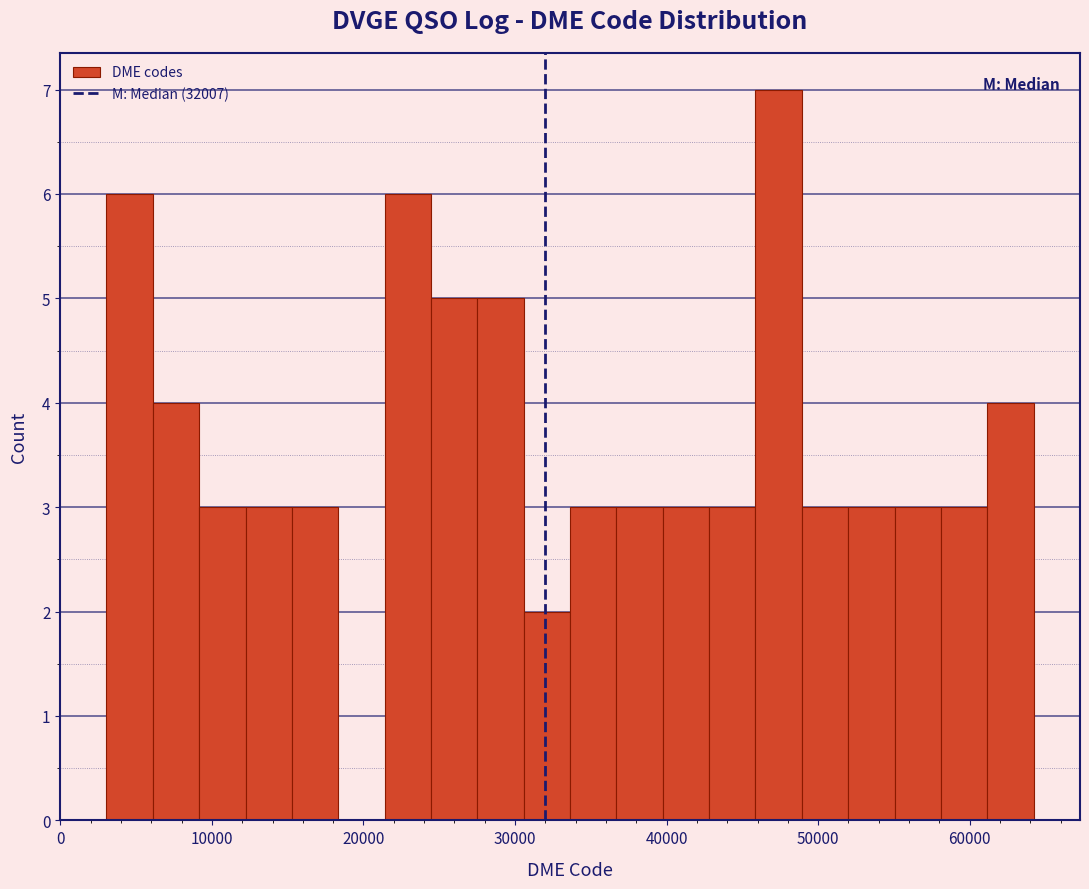

Around what value on the x-axis is the tallest bar? Give the approximate position of its centre, as read against the axis.

47000